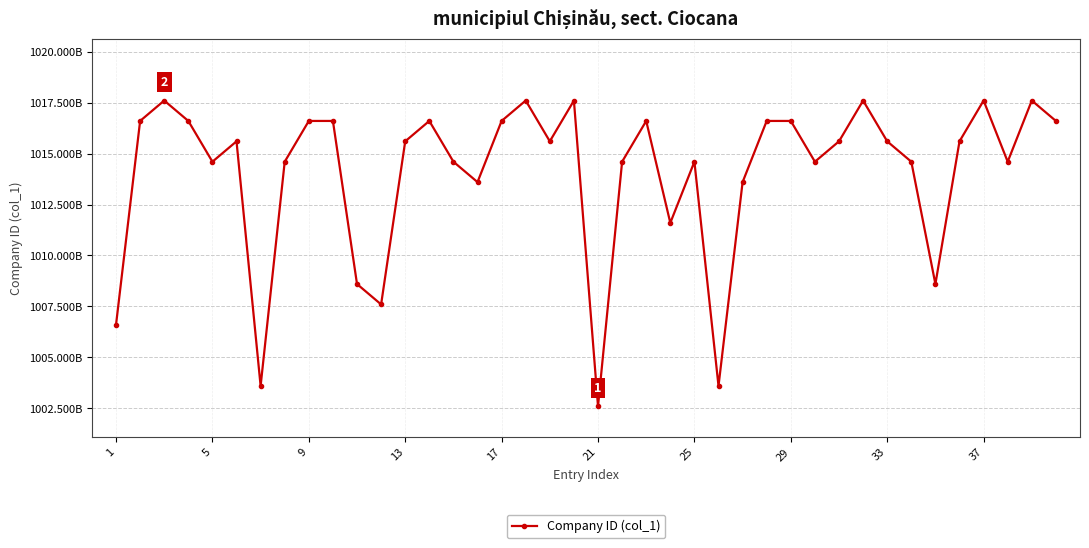

What is the value of the 6th point from the left?

1015600016945